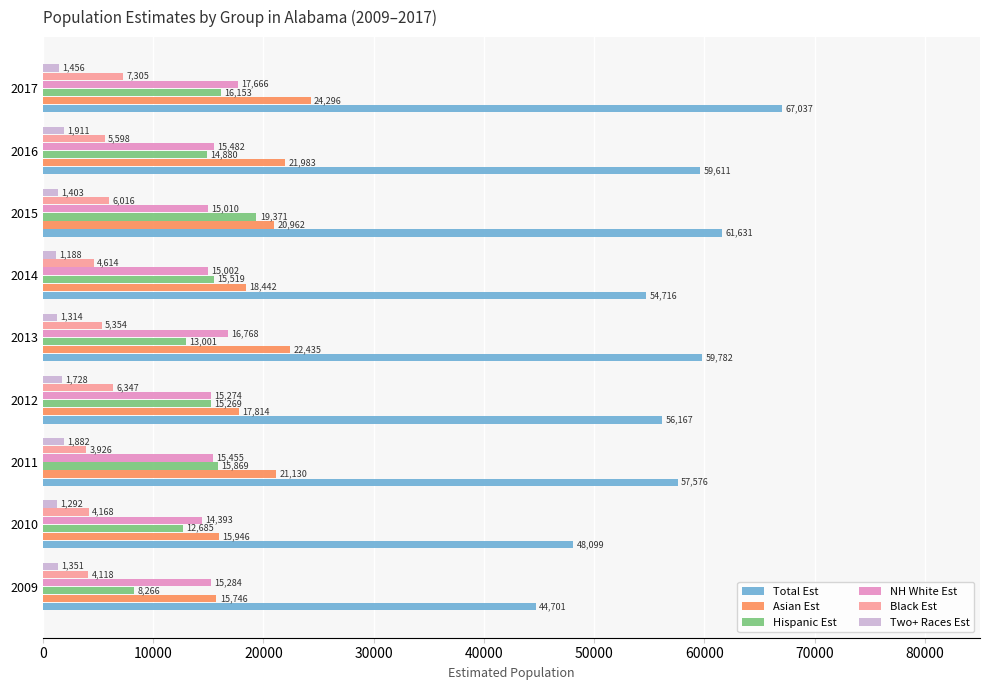

What is the minimum value for Asian Est?

15746